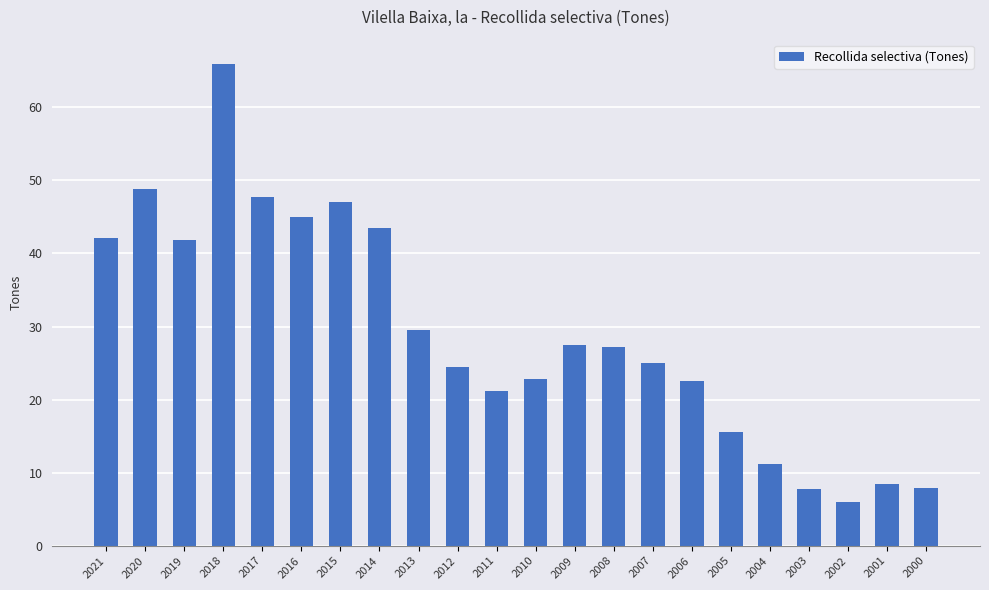

Which has a higher value, 2002 or 2021?

2021